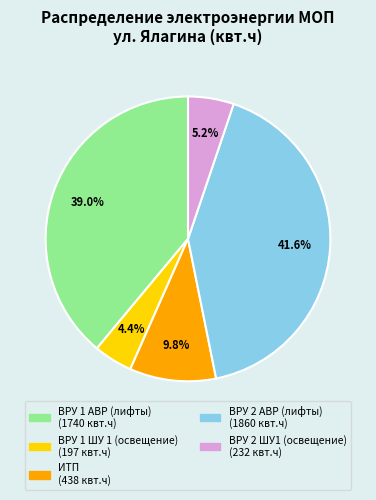

How many slices are in this pie chart?

5